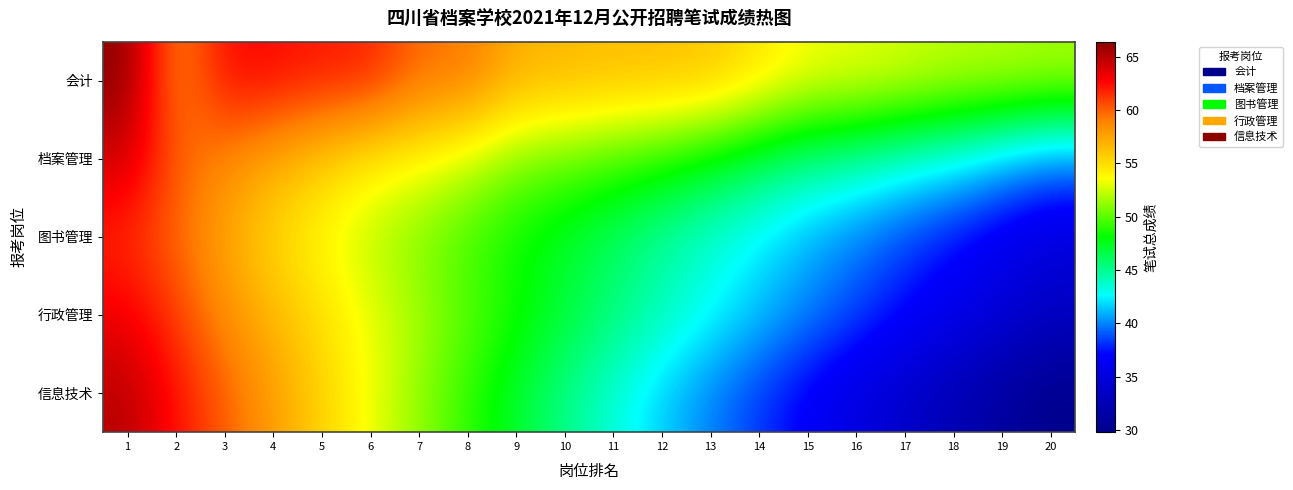

At 8, list the series in order from smallest to largest.

信息技术, 图书管理, 行政管理, 档案管理, 会计